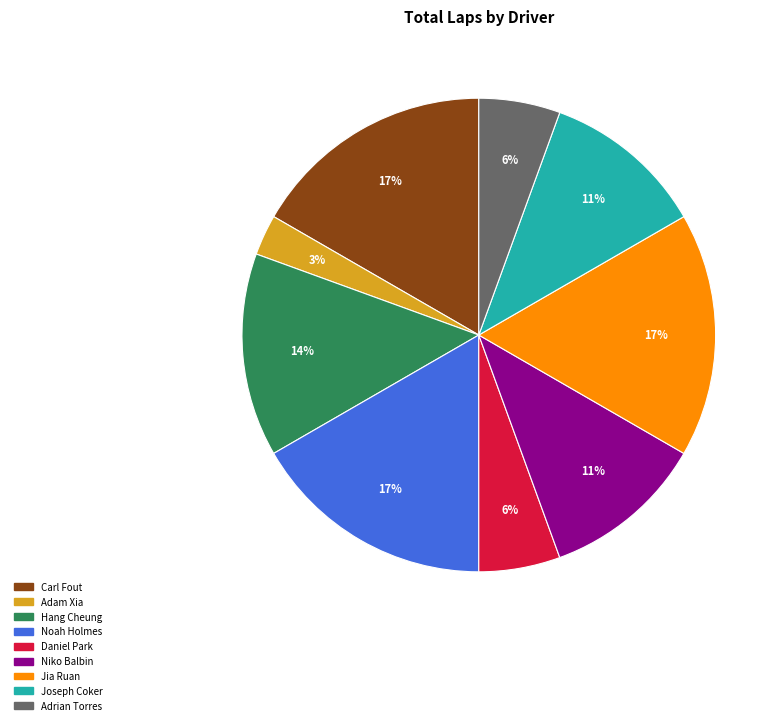

What percentage is the Hang Cheung slice, to the nearest percent?

14%